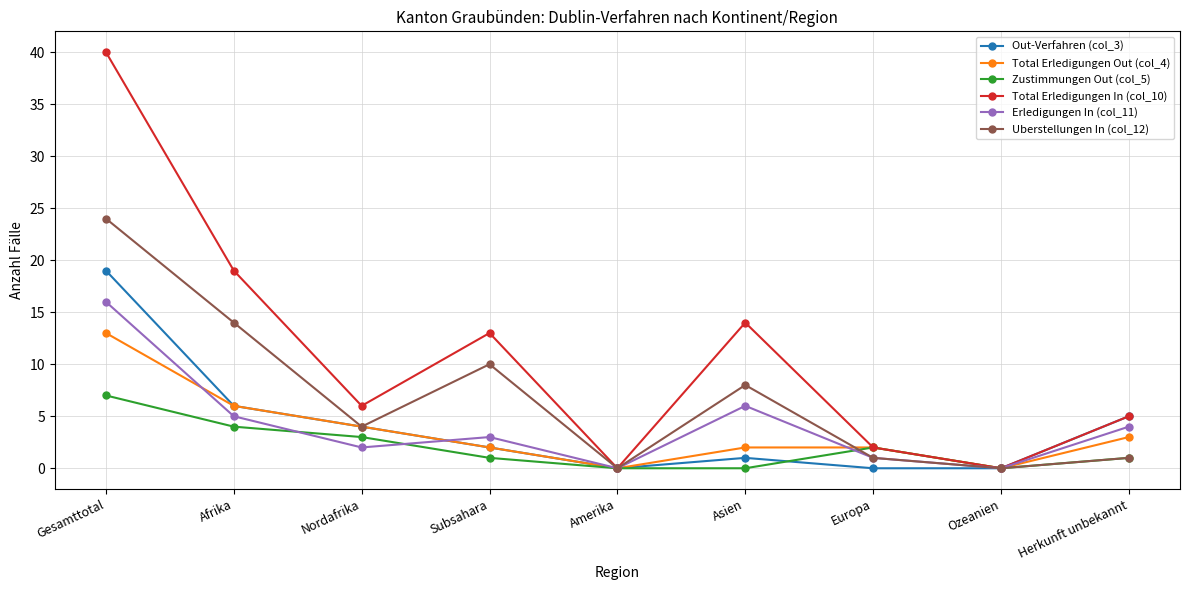

True or false: Erledigungen In (col_11) has a value of 0 at Ozeanien.

True